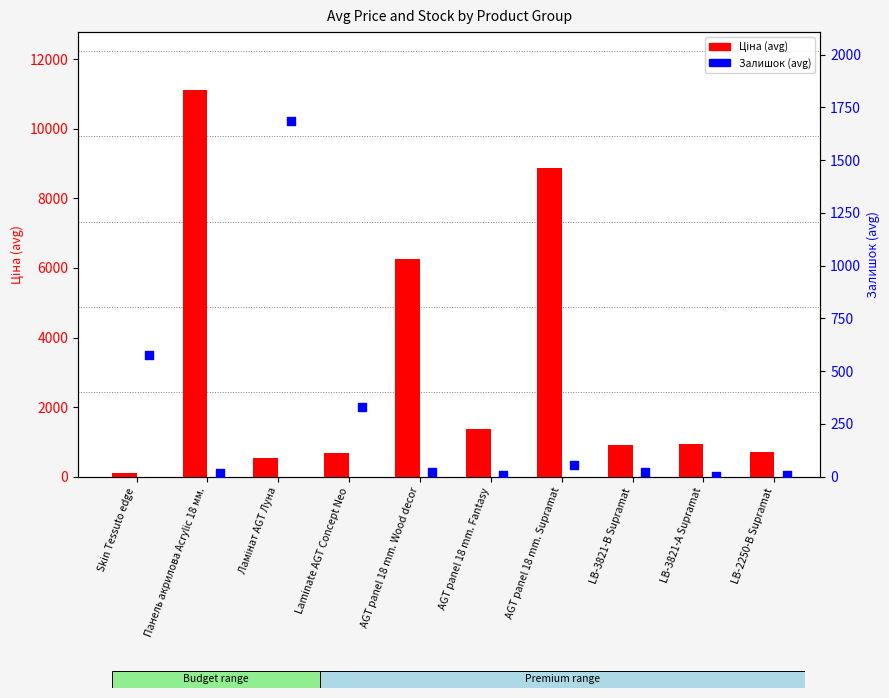

Which series contains the lowest Y value?

Залишок (avg)